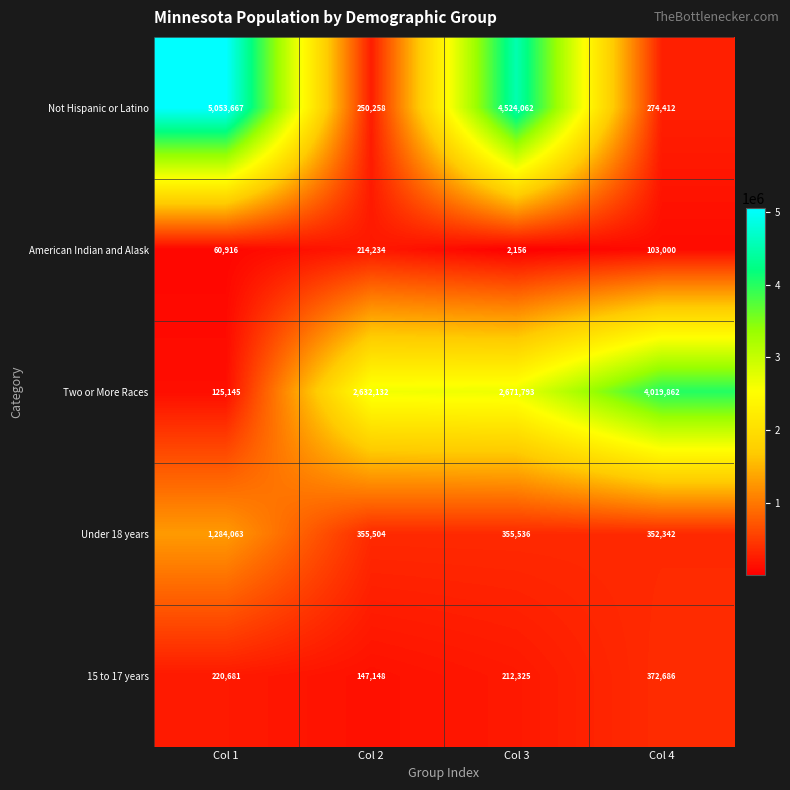

What is the sum of the Two or More Races values at Col 3 and Col 4?

6691655